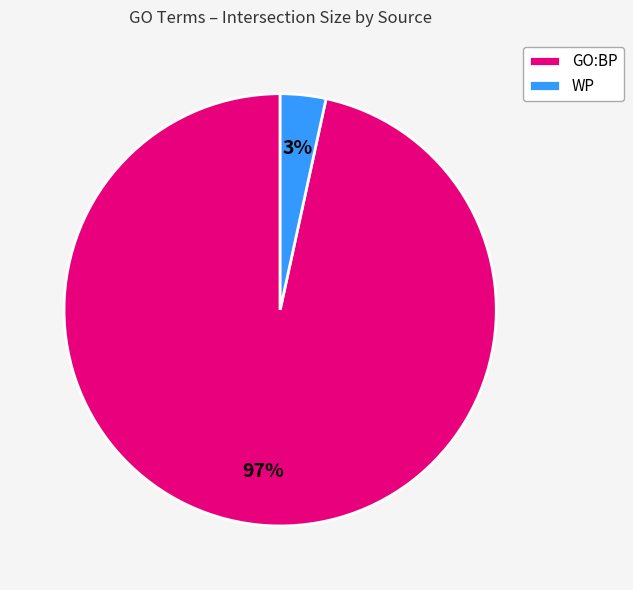

Which has a higher value, WP or GO:BP?

GO:BP